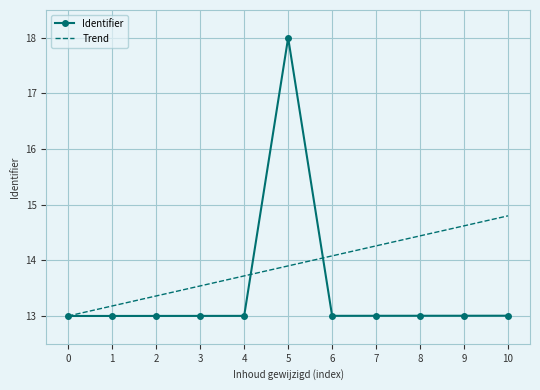

The Trend series shows 9.2 at 7. True or false?

False